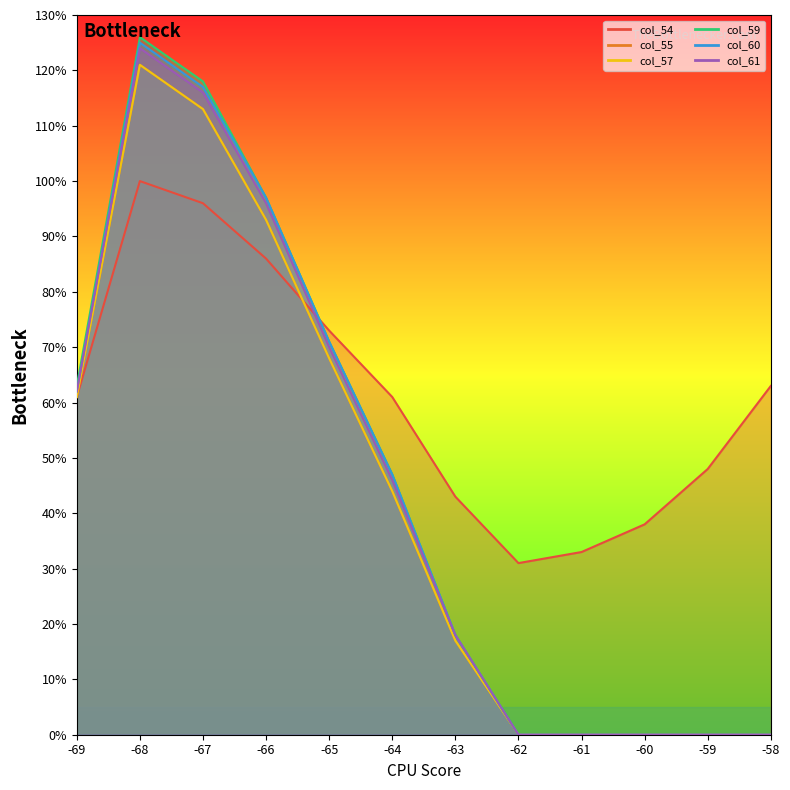

What is the spread (max minus min) of values at -66?

11